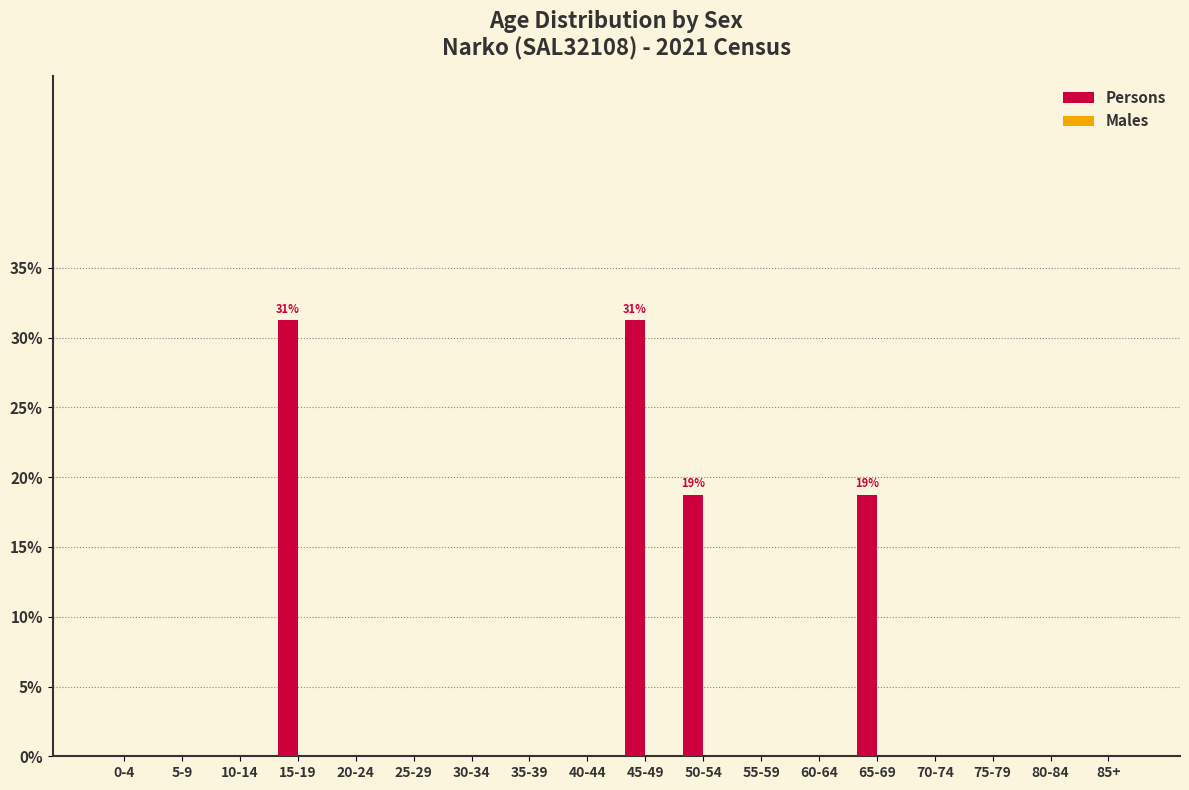

Which has a higher value, 65-69 or 5-9?

65-69